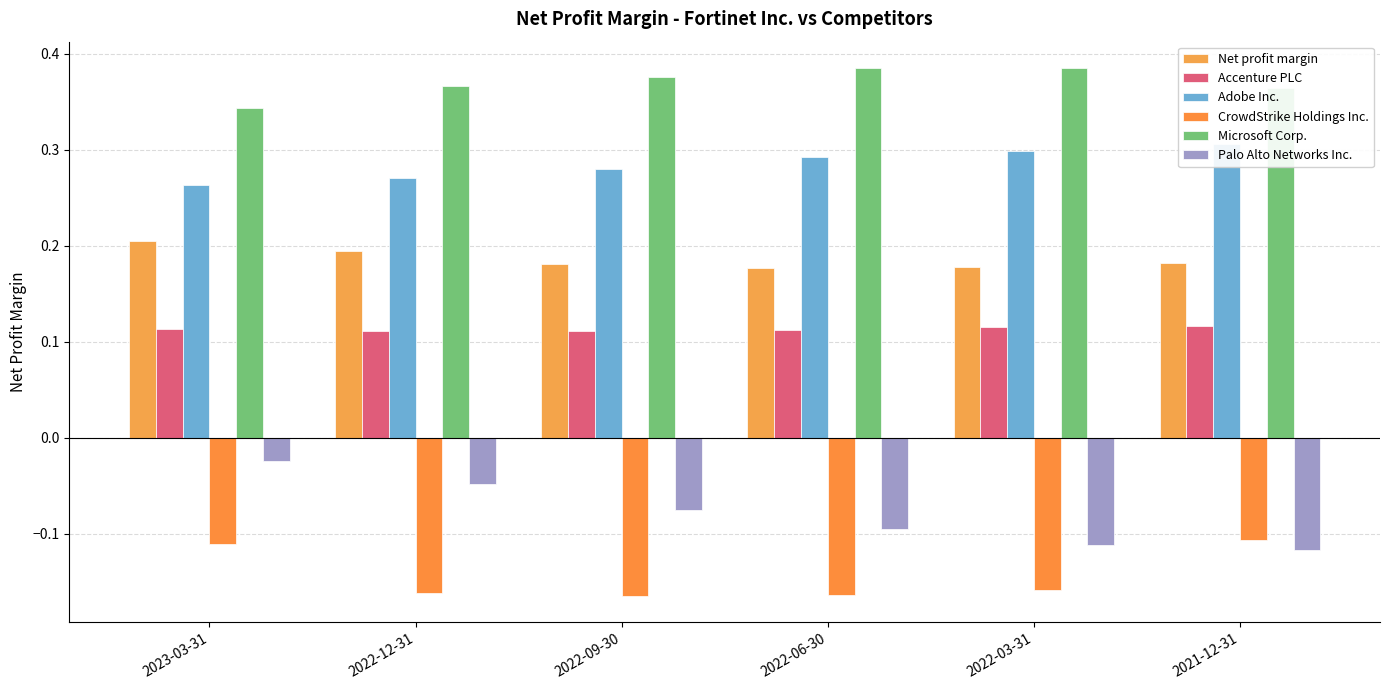

List the series in order of their peak value, lowest first.

CrowdStrike Holdings Inc., Palo Alto Networks Inc., Accenture PLC, Net profit margin, Adobe Inc., Microsoft Corp.